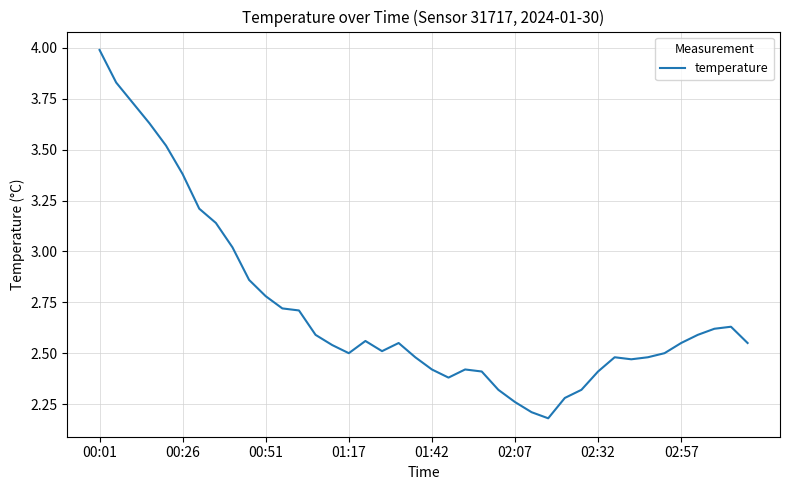

What is the greatest value displayed?

4.0